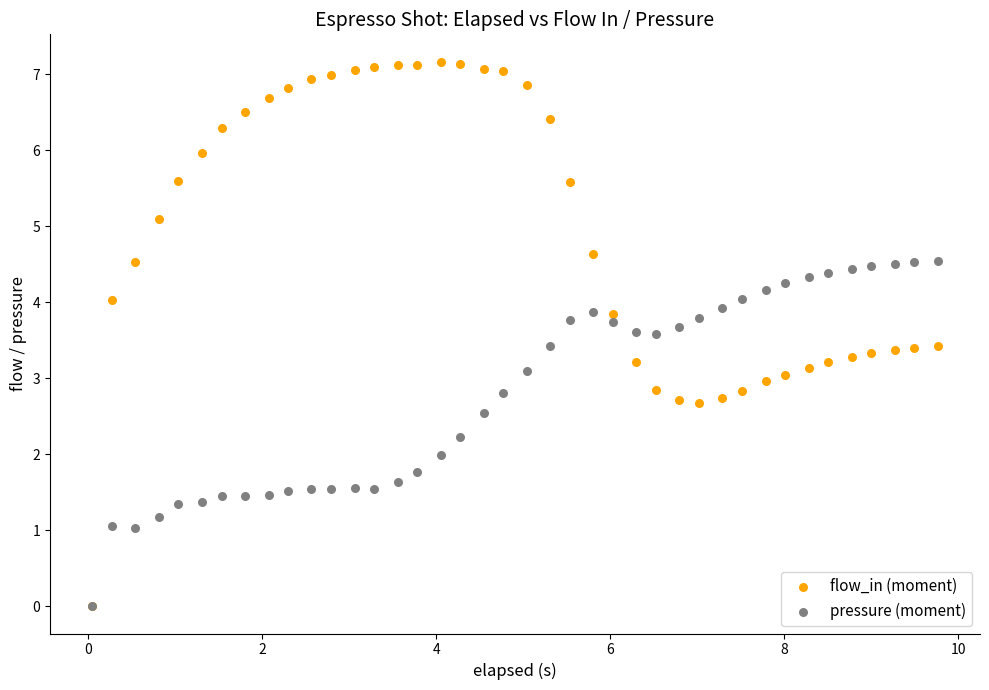

Which series reaches the maximum Y coordinate?

flow_in (moment)